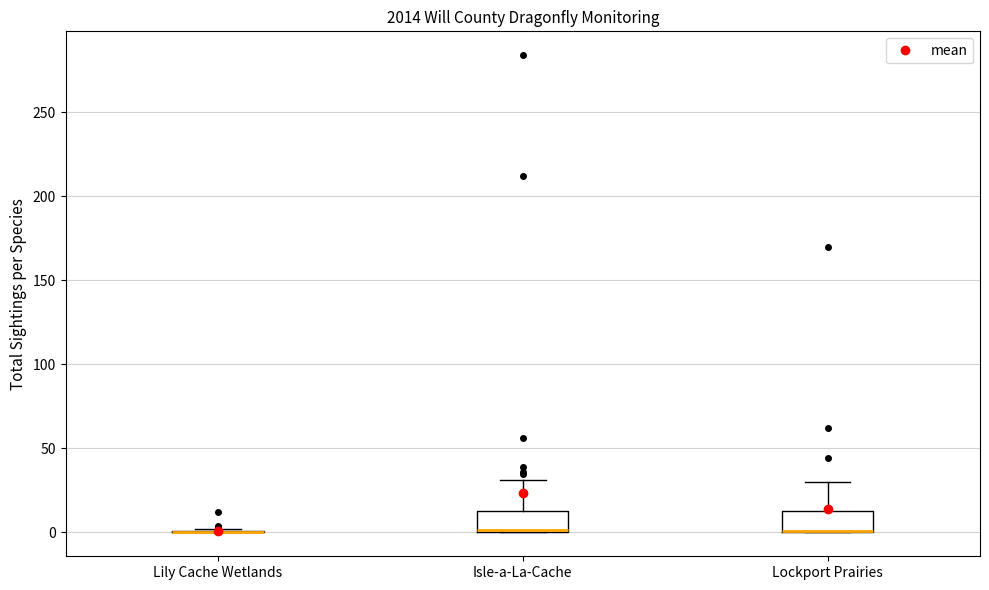

Reading left to right, transcribe this box plot: for each box, give where its median line is, the range the box spans, and where its two whiskers end, as read against the y-axis. The values are not printed on the chart, so give them approximately, as read against the axis.

Lily Cache Wetlands: box collapsed to a line at 0, whiskers 0 to 0
Isle-a-La-Cache: median 0, box 0 to 15, whiskers 0 to 30
Lockport Prairies: median 0 (drawn on the box's lower edge), box 0 to 15, whiskers 0 to 30